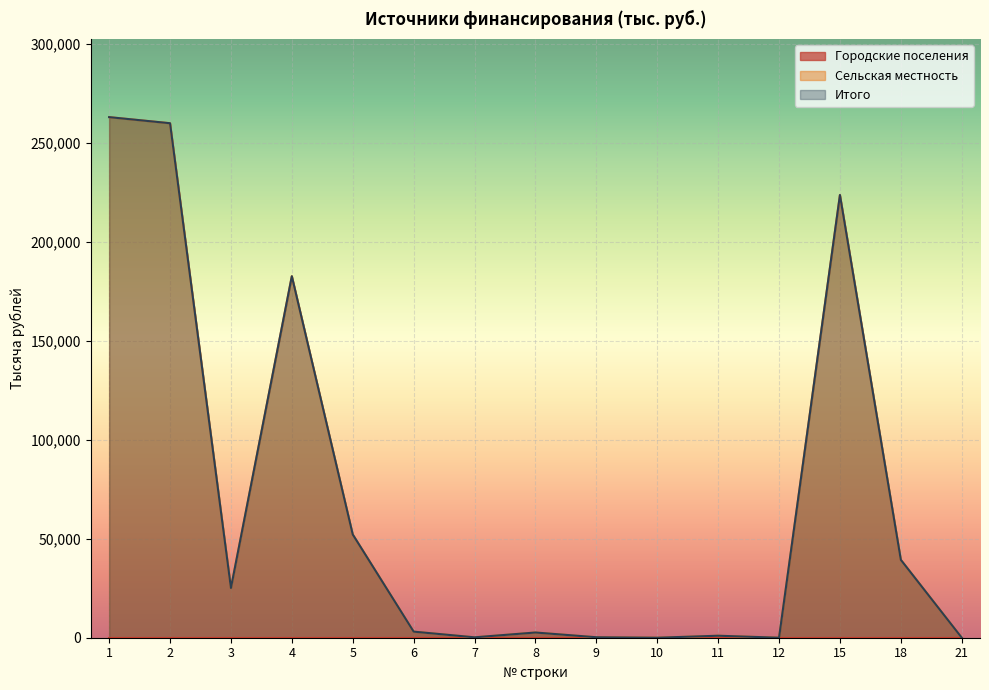

Rank the categories by Сельская местность value from highest to lowest.

1, 2, 15, 4, 5, 18, 3, 6, 8, 11, 9, 7, 10, 12, 21